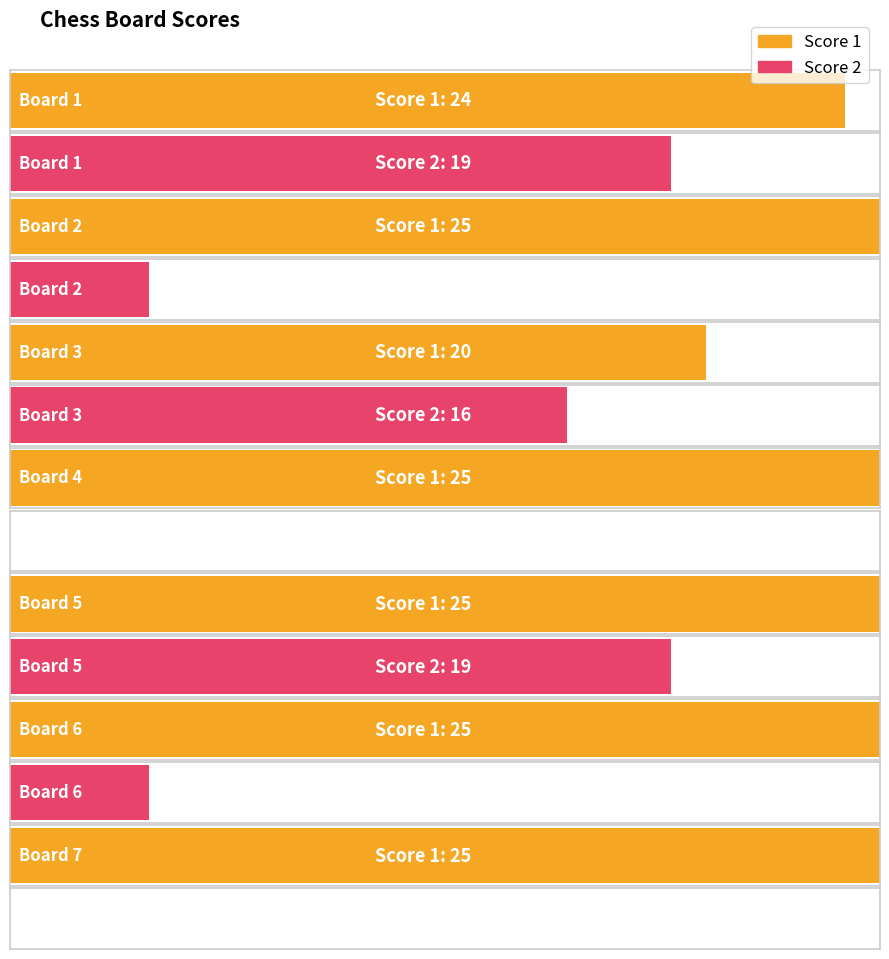

How many groups of bars are there?

7